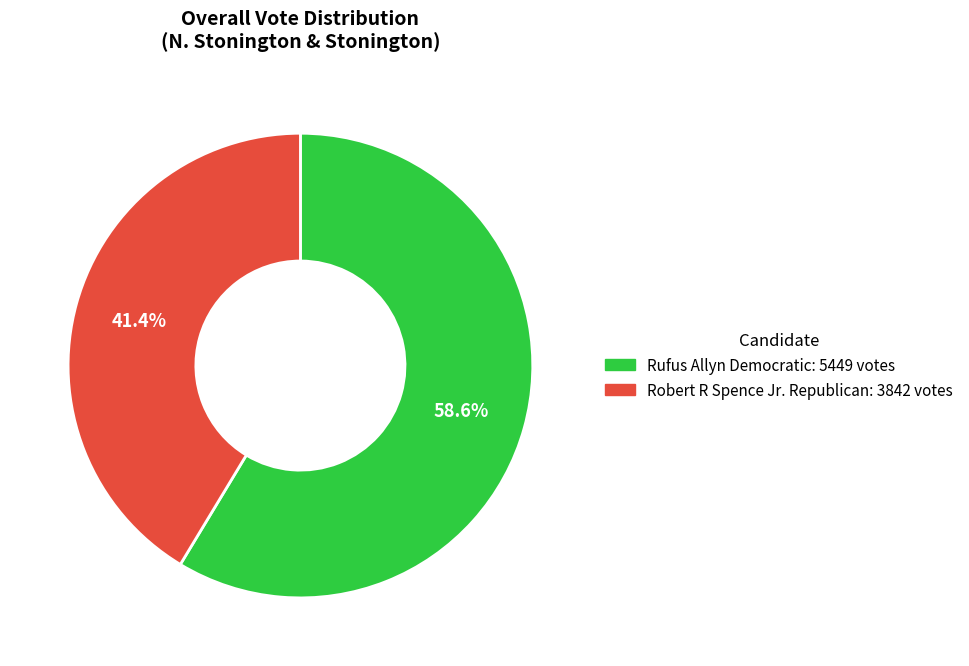

Is there a majority slice in this chart?

Yes